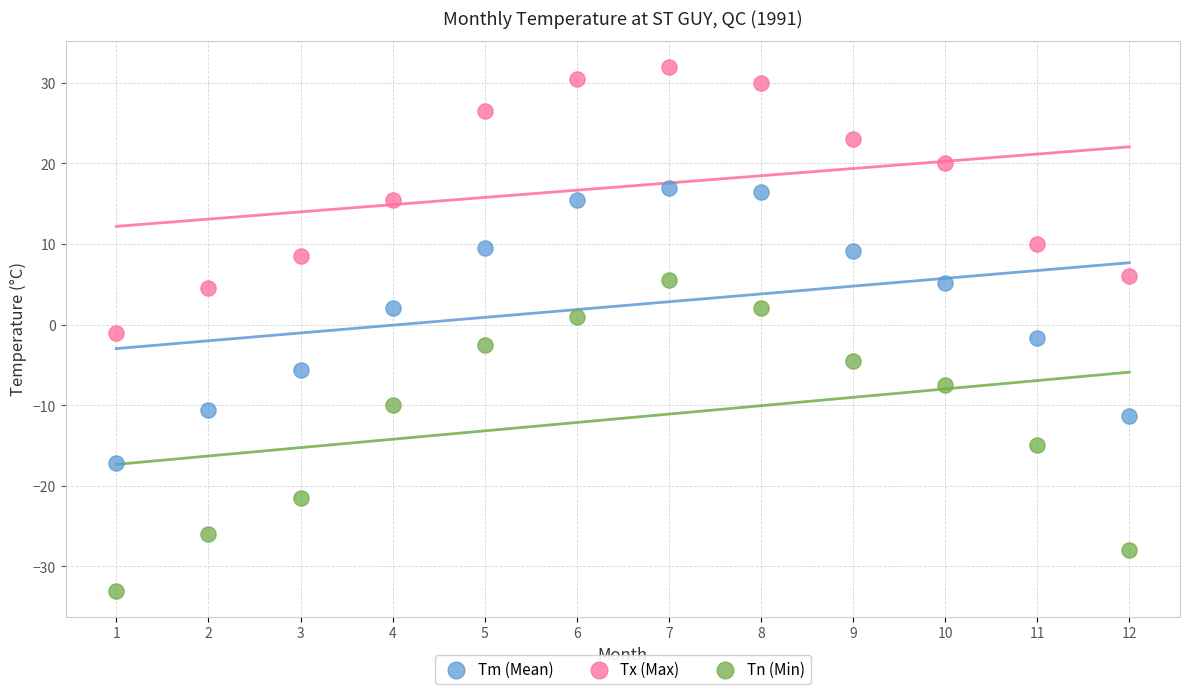

Across all data points, what is the range of X values (max minus min)?

11.0